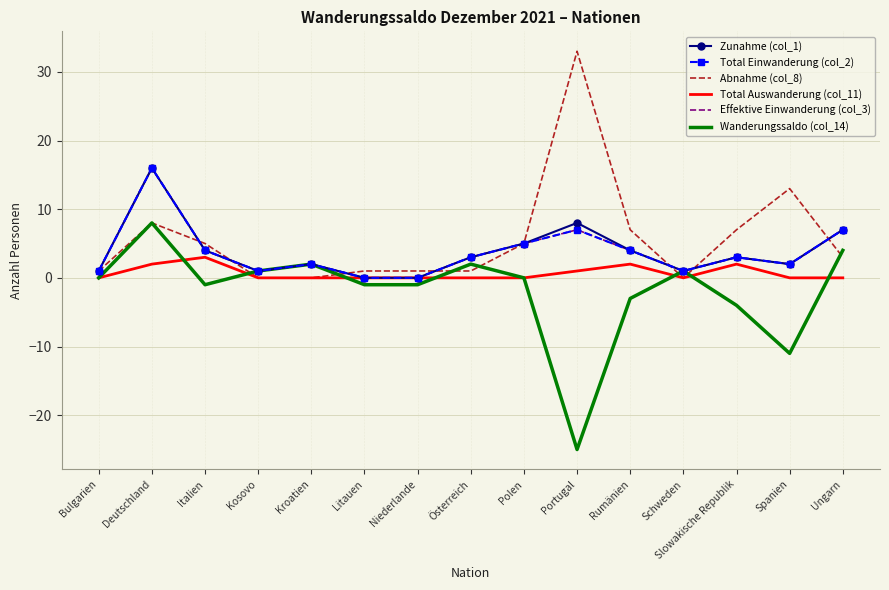

True or false: Wanderungssaldo (col_14) has more than 1 interior local peaks.

True